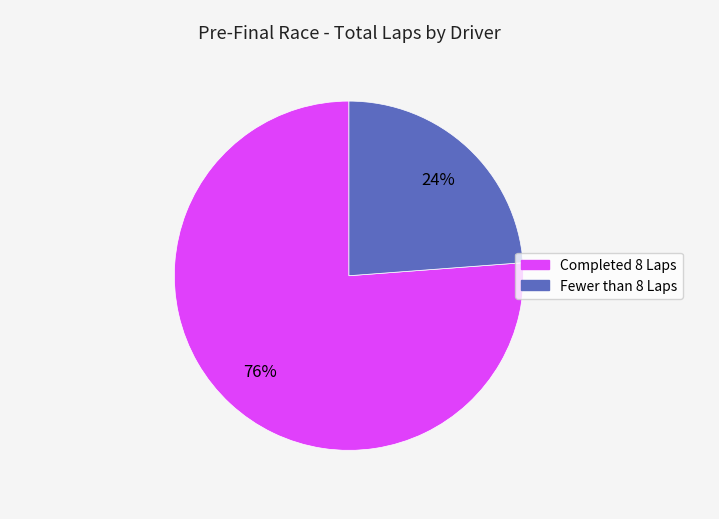

To the nearest percent, what is the difference between the largest and smallest slice percentages?

52%